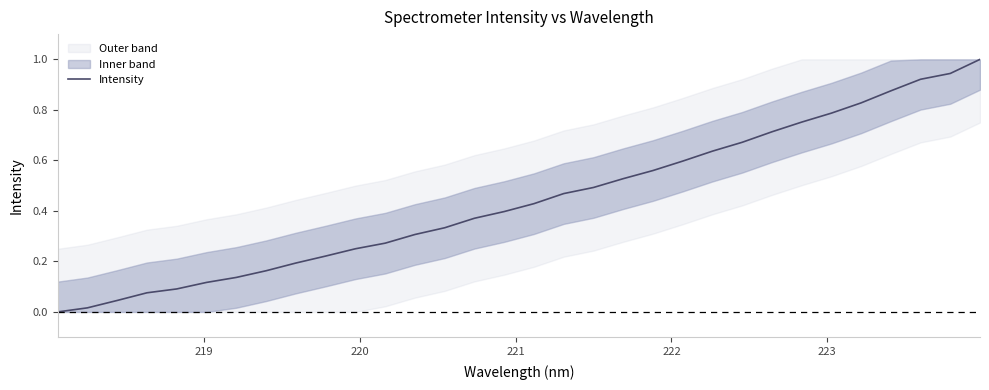

Reading left to right, list all the values displayed in this chart.

0.0	0.0	0.0	0.1	0.1	0.1	0.1	0.2	0.2	0.2	0.3	0.3	0.3	0.3	0.4	0.4	0.4	0.5	0.5	0.5	0.6	0.6	0.6	0.7	0.7	0.8	0.8	0.8	0.9	0.9	0.9	1.0